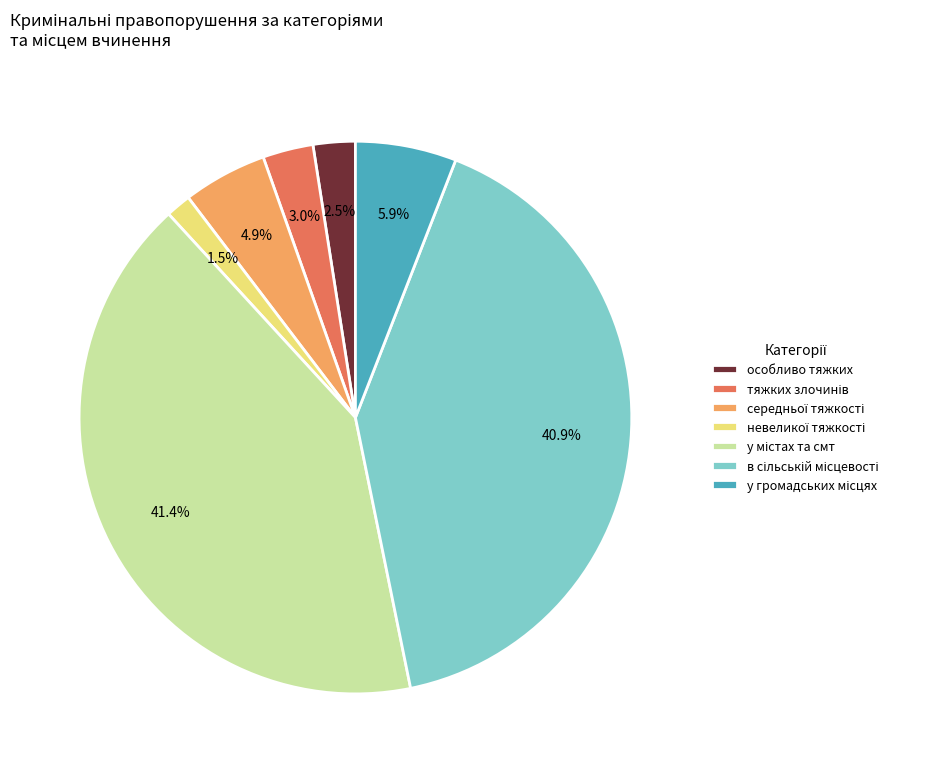

Is there any slice that represents more than half of the pie?

No